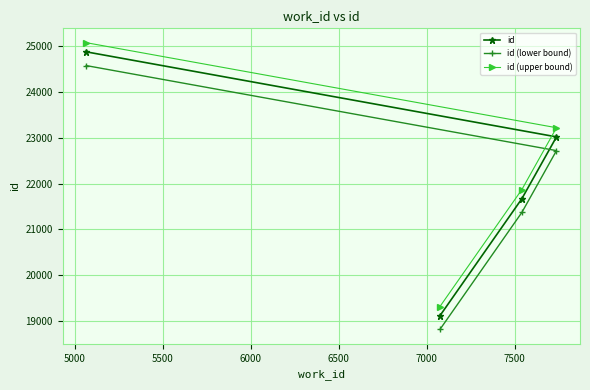

What is the difference between the maximum and second lowest values in the id series?

3207